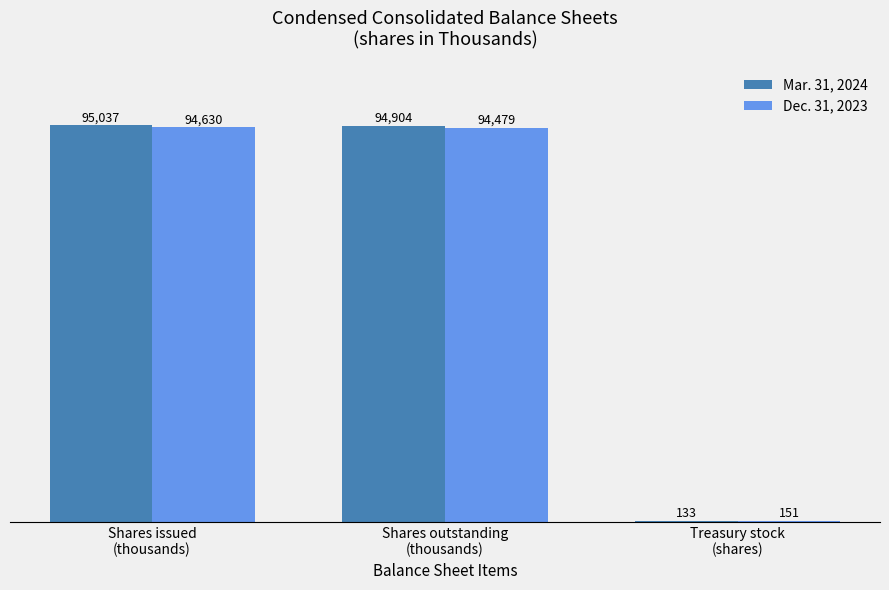

What is the sum of all Dec. 31, 2023 values?

189260